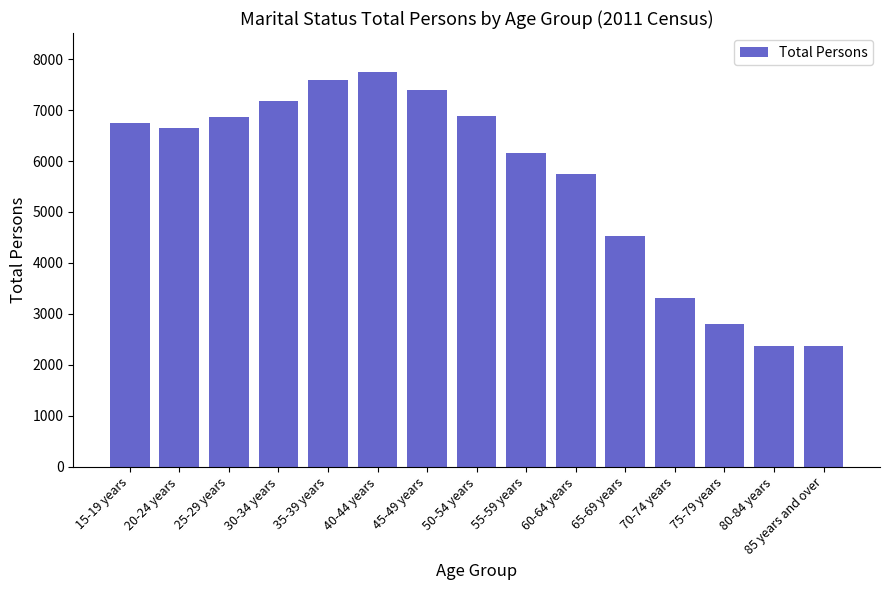

Between 85 years and over and 30-34 years, which is larger?

30-34 years